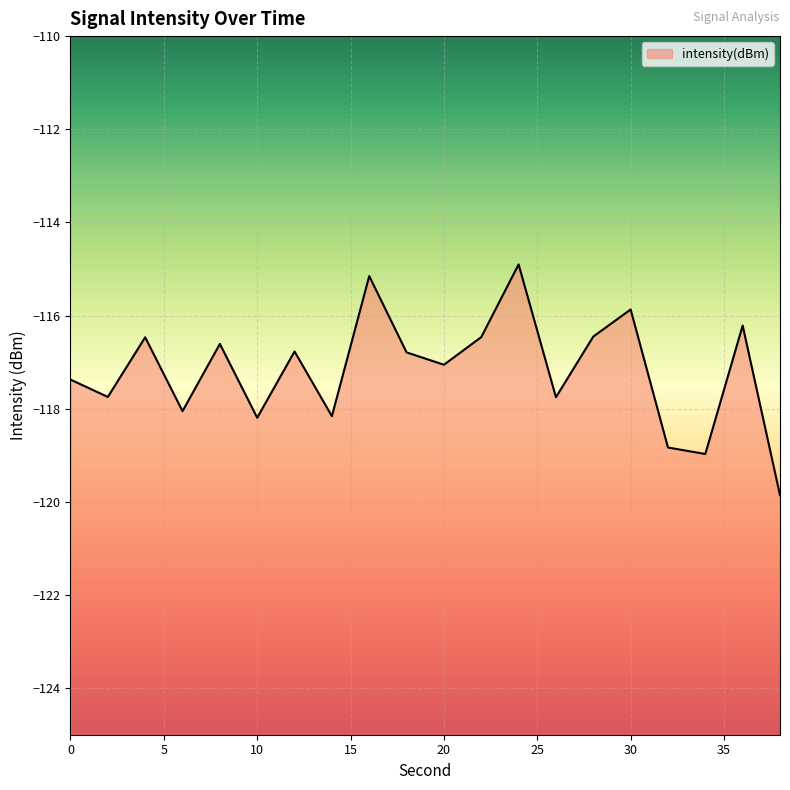

What is the value of the 19th point from the left?

-116.2